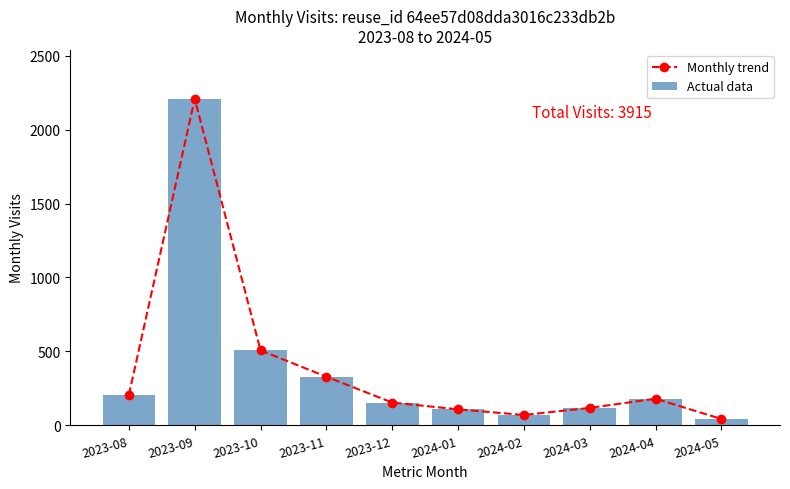

What is the difference between the Monthly trend values at 2024-05 and 2023-12?

111